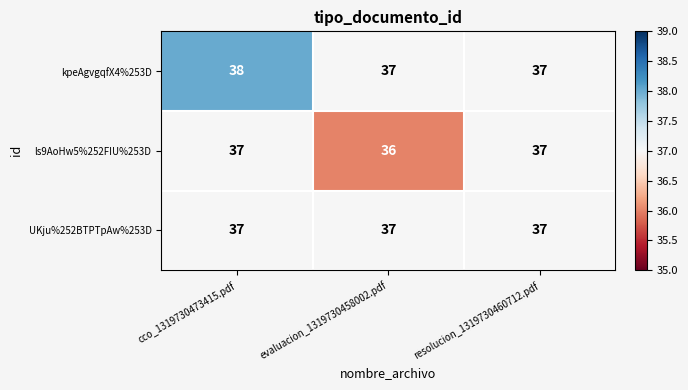

List the series in order of their overall mean, highest first.

kpeAgvgqfX4%253D, UKju%252BTPTpAw%253D, ls9AoHw5%252FIU%253D